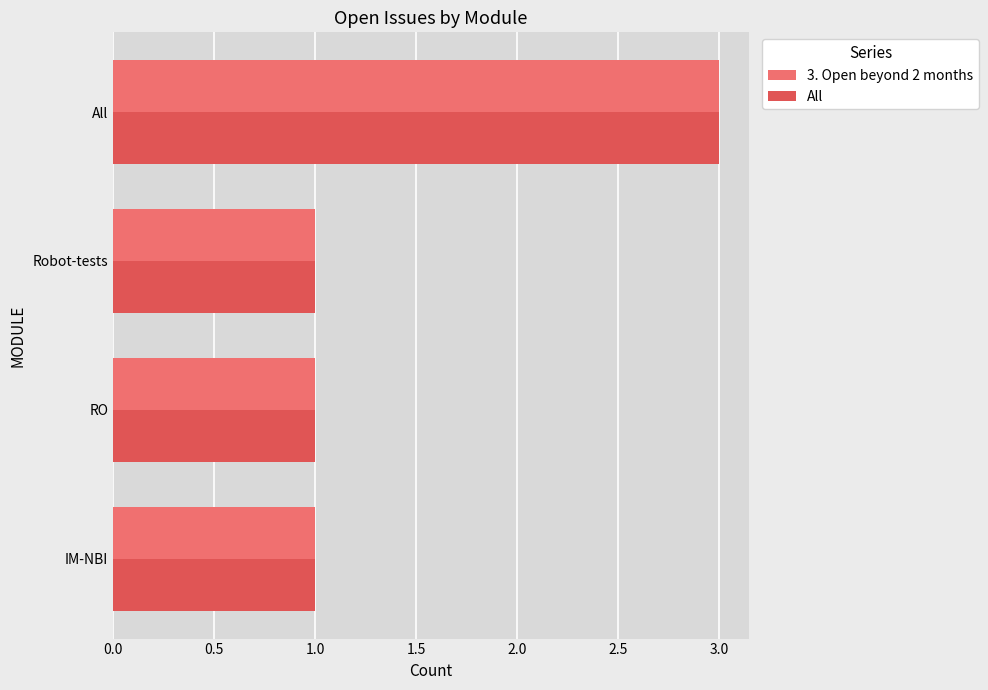

Count the 3. Open beyond 2 months values in the range 1 to 3.

4